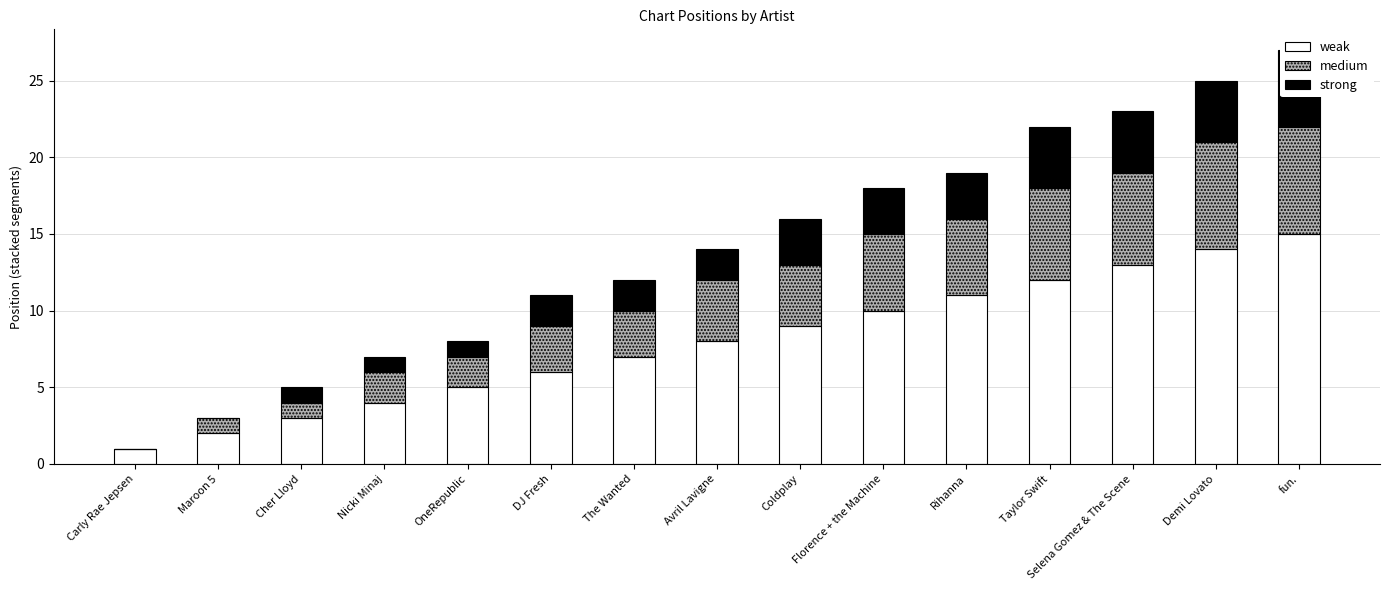

At which label does medium first exceed 4?

Florence + the Machine